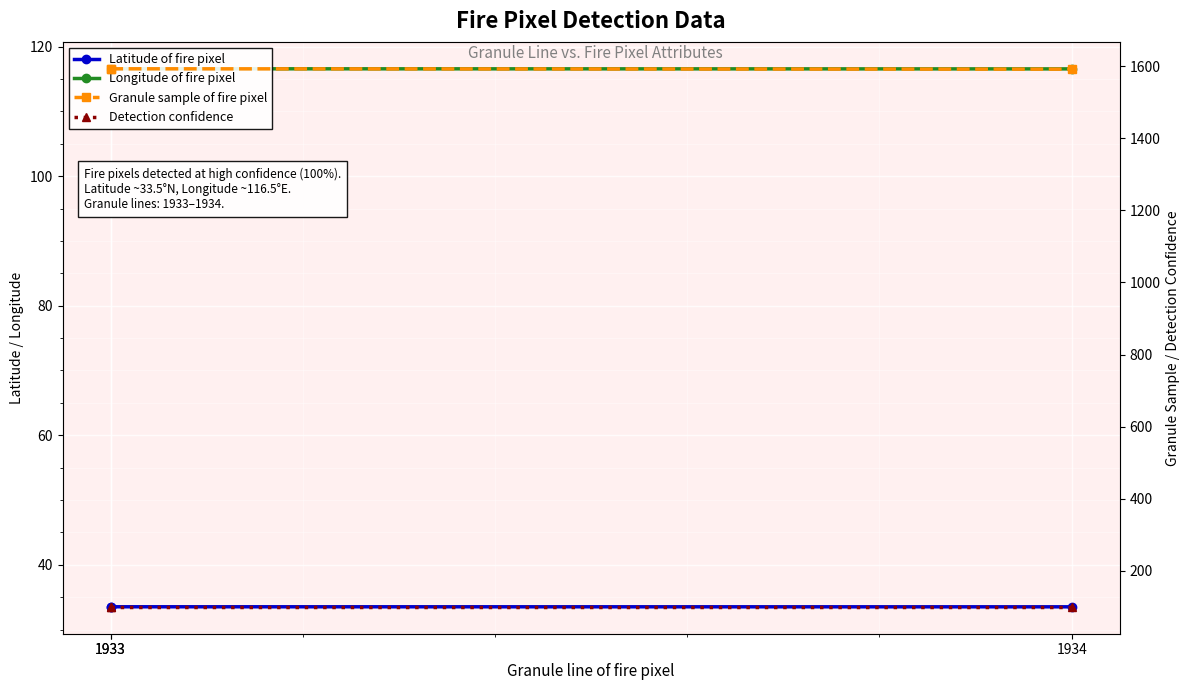

What is the difference between the highest and lowest values at 1934?

1558.5